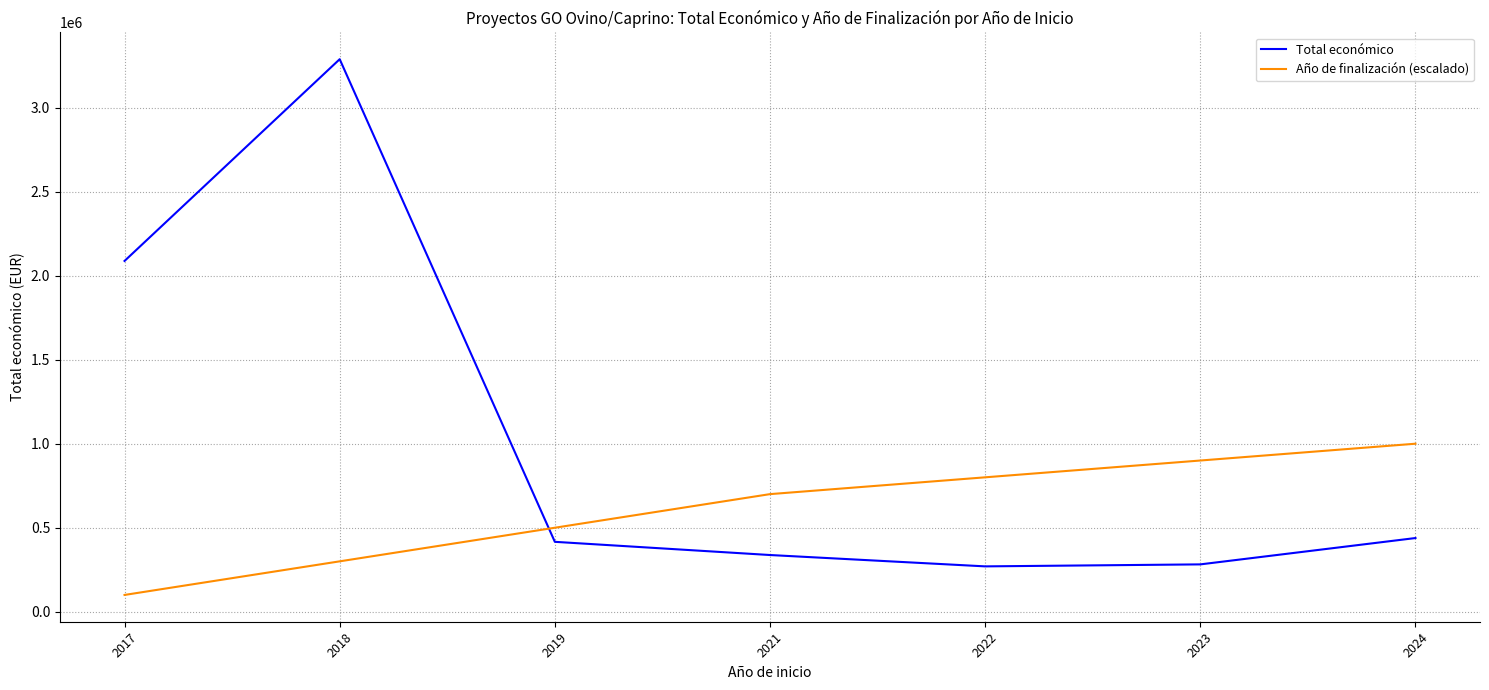

Is the value of Año de finalización (escalado) at 2017 greater than the value of Total económico at 2023?

No